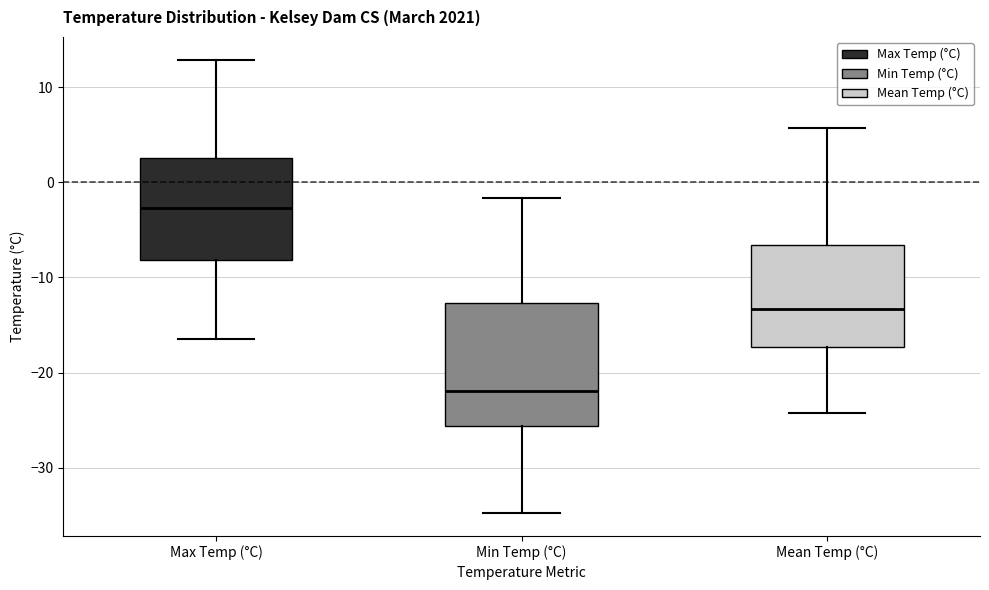

Reading left to right, transcribe this box plot: for each box, give where its median line is, the range the box spans, and where its two whiskers end, as read against the y-axis. The values are not printed on the chart, so give them approximately, as read against the axis.

Max Temp (°C): median -3, box -8 to 3, whiskers -16 to 13
Min Temp (°C): median -22, box -26 to -13, whiskers -35 to -2
Mean Temp (°C): median -13, box -17 to -7, whiskers -24 to 6